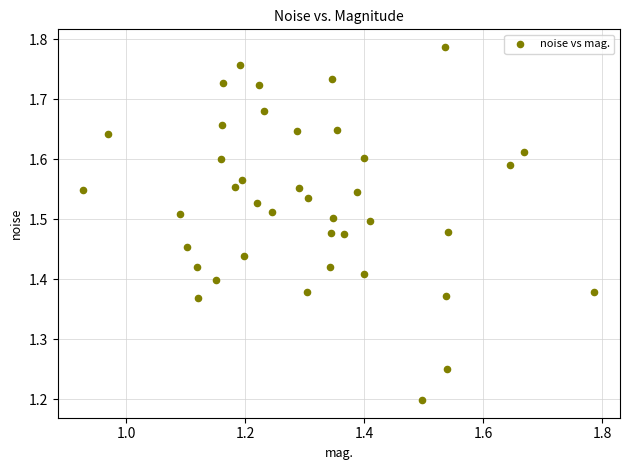

What is the range of Y values (max minus min)?

0.6